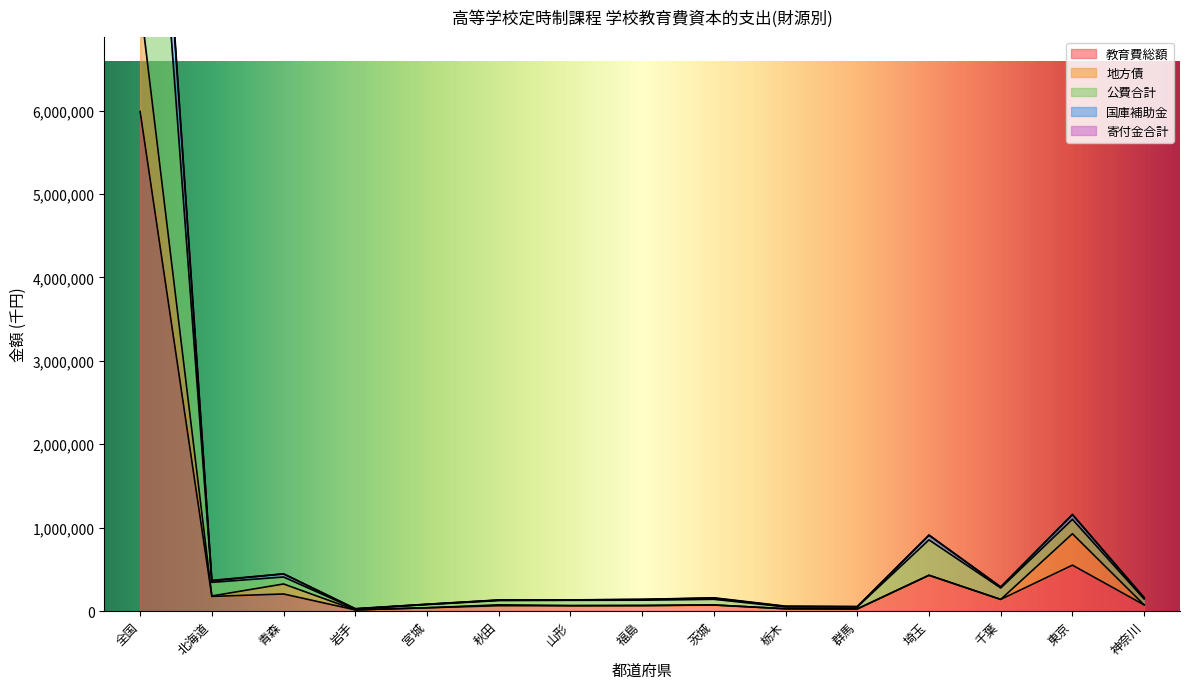

Which label corresponds to the smallest value in the chart?

岩手